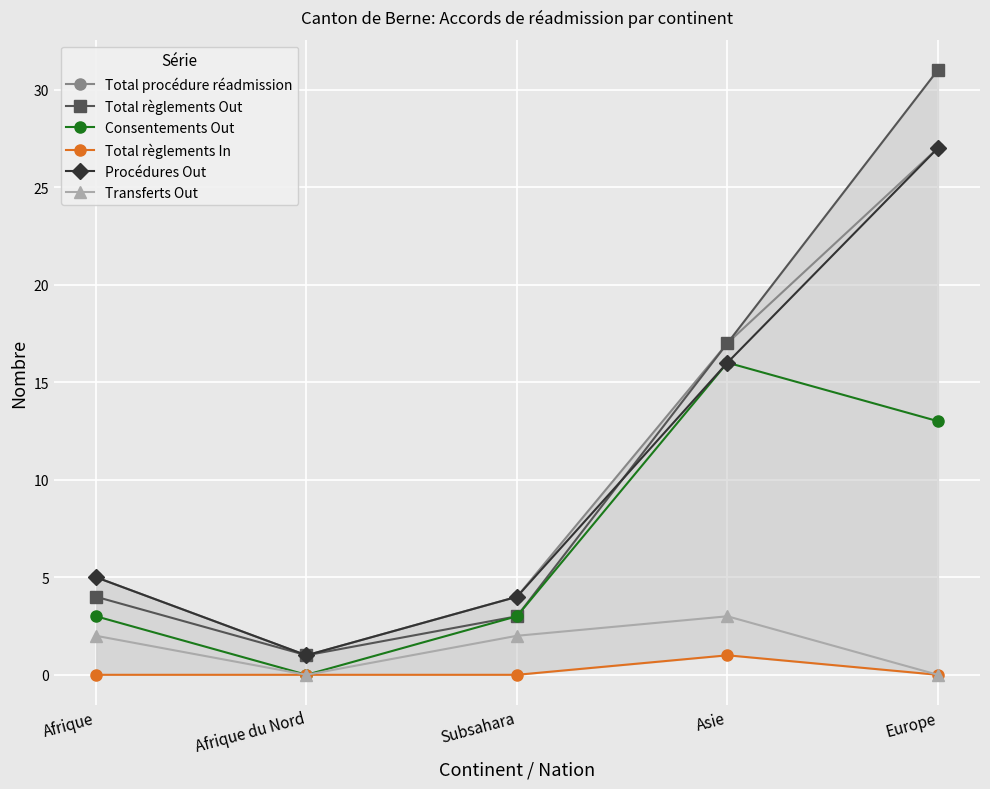

True or false: Transferts Out has a value of 0 at Europe.

True